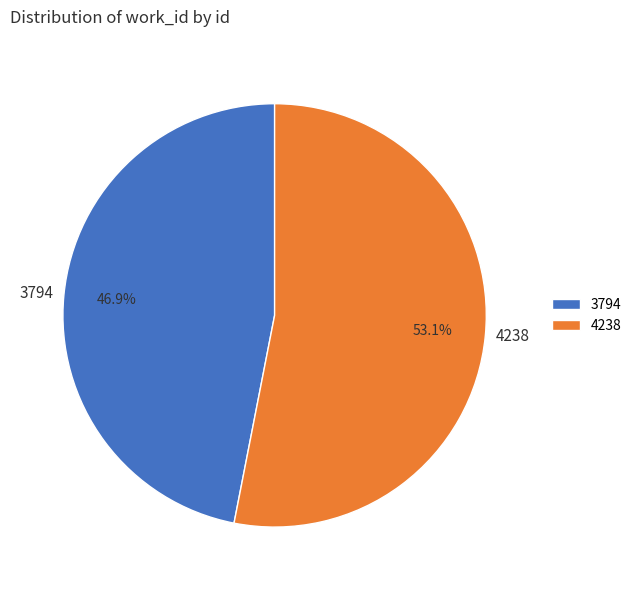

What percentage is the 4238 slice, to the nearest percent?

53%